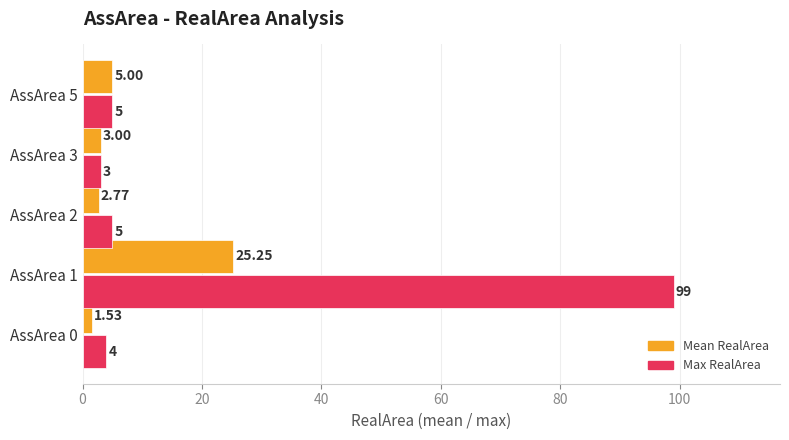

Which series has the widest spread of values?

Max RealArea